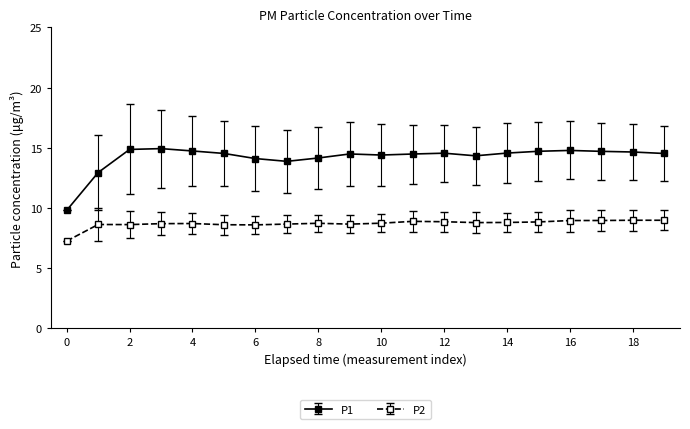

What is the greatest value displayed?

14.9